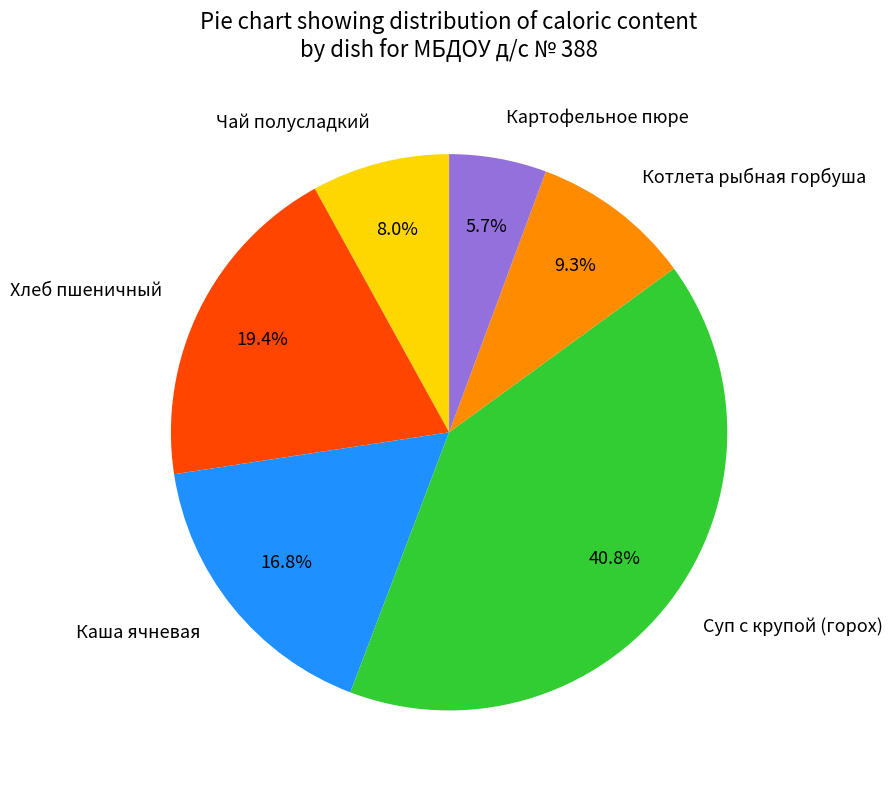

What is the smallest slice in the pie chart?

Картофельное пюре